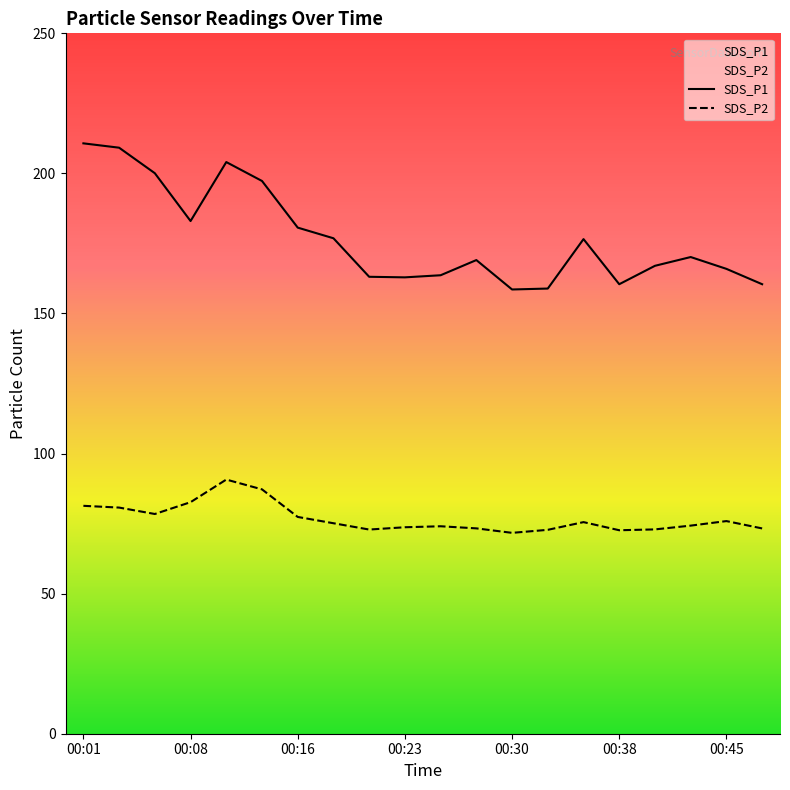

Is it true that SDS_P2 equals 140.1 at 00:08?

False